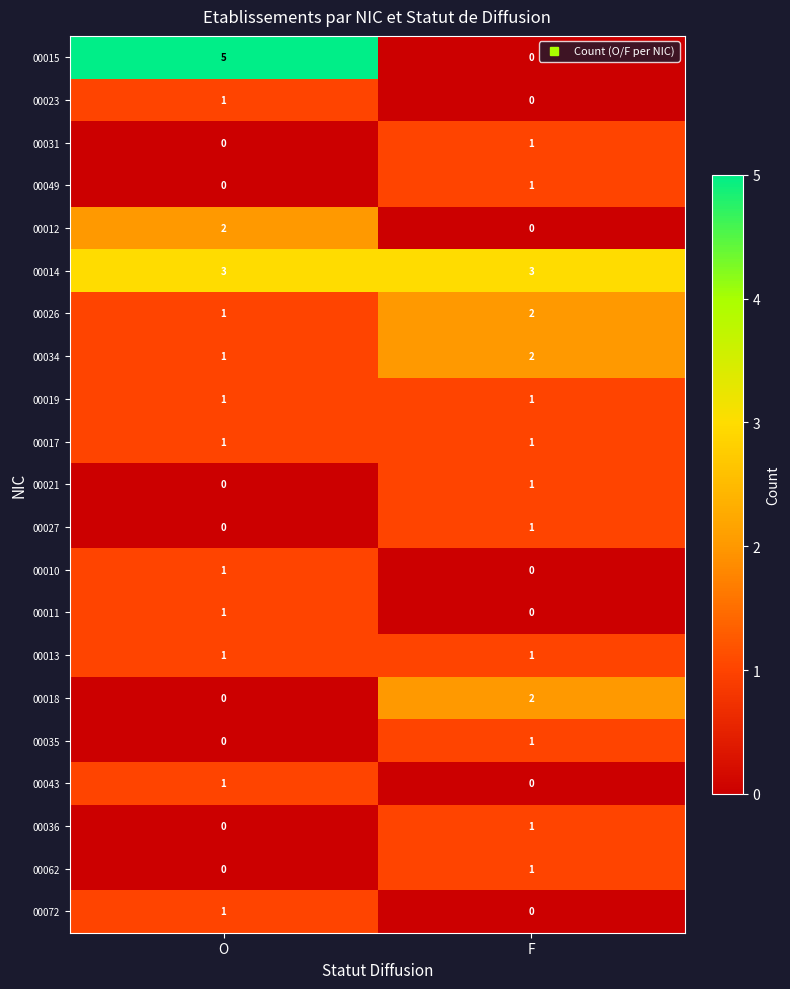

What is the total value across all series at O?

20